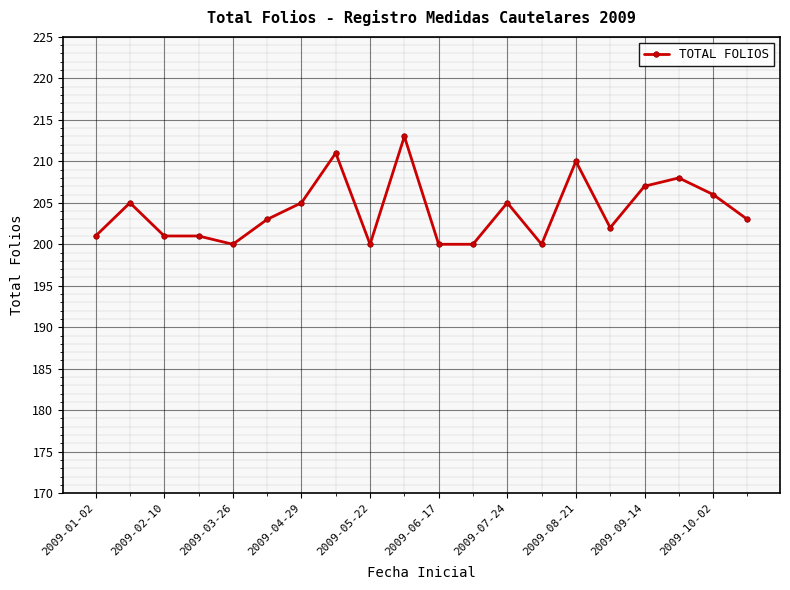

What is the average value?

204